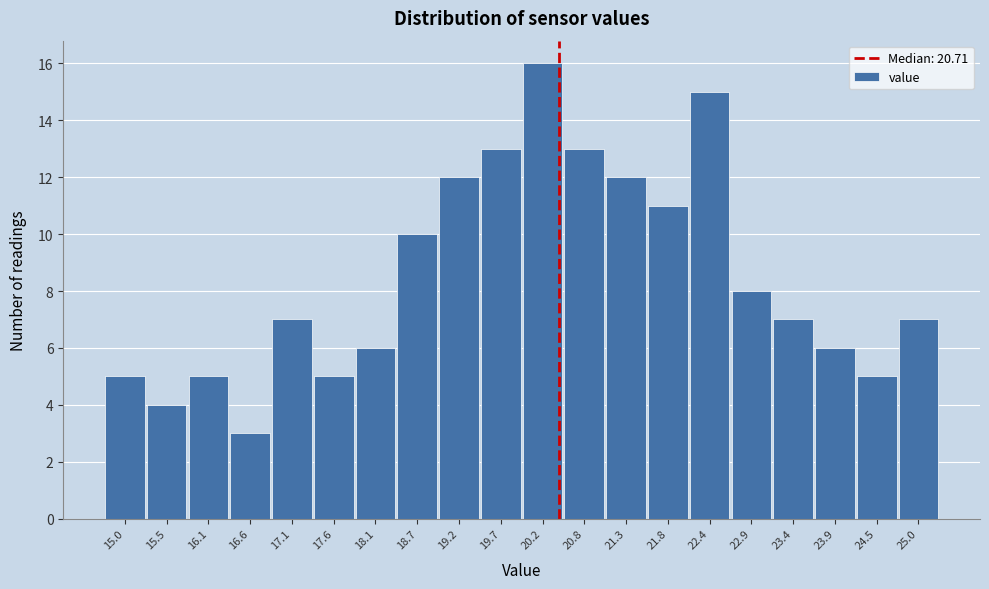

Reading left to right, transcribe all the data shown in this chart.

5	4	5	3	7	5	6	10	12	13	16	13	12	11	15	8	7	6	5	7